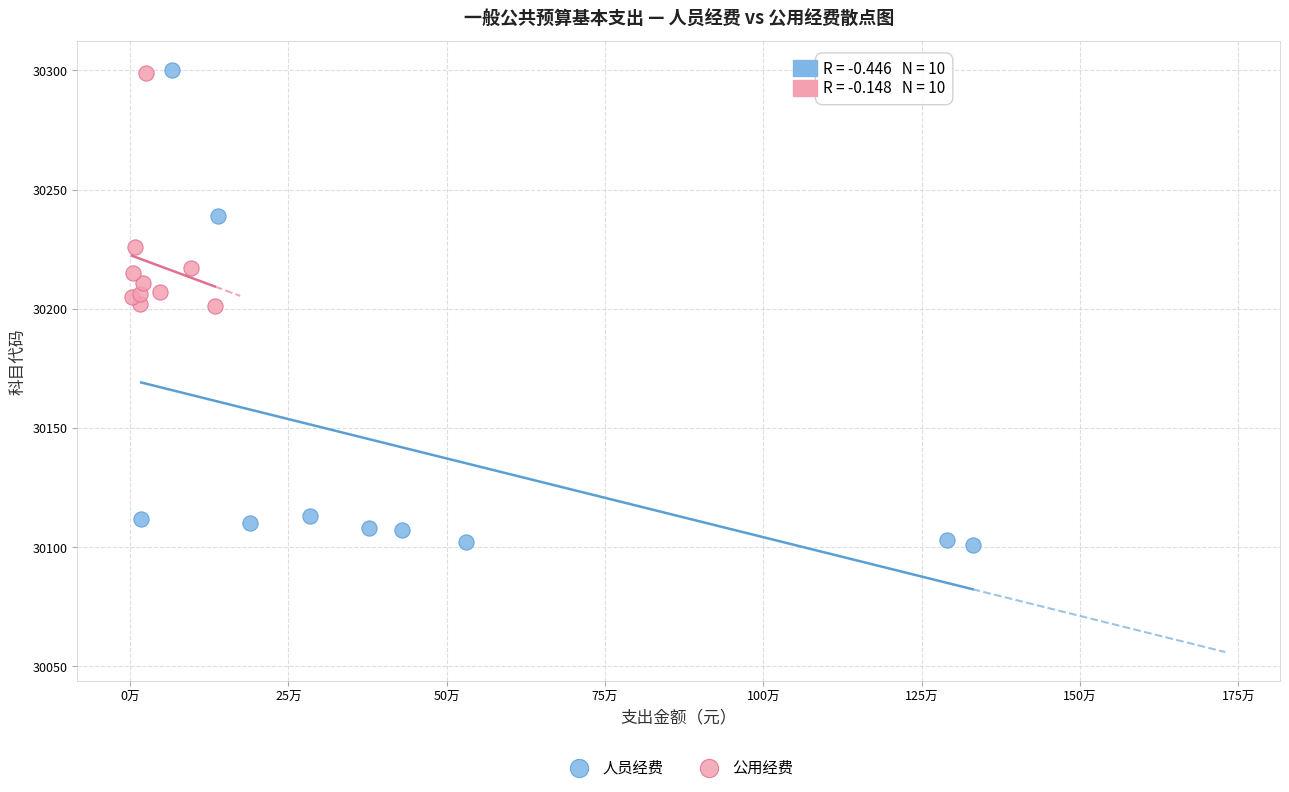

Which series reaches the minimum Y coordinate?

人员经费